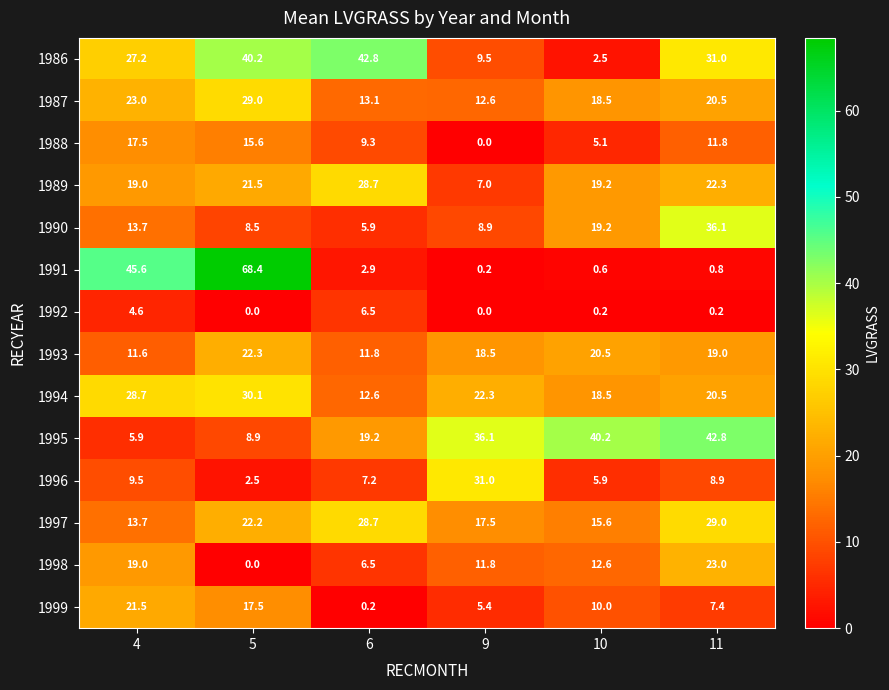

List the labels in order of 1991 value, smallest first.

9, 10, 11, 6, 4, 5